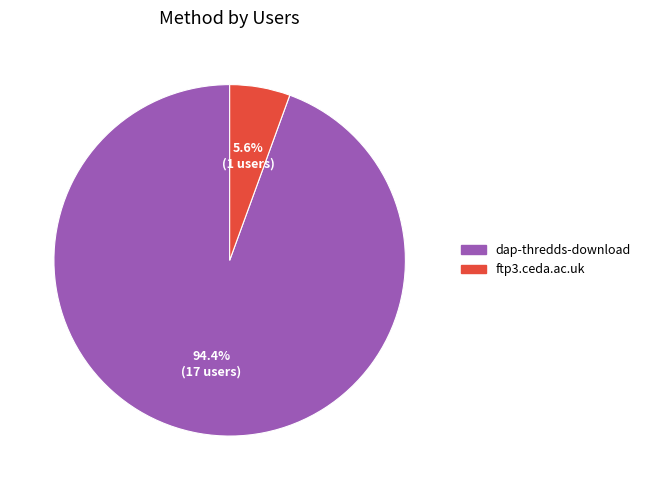

Rank the categories by value from highest to lowest.

dap-thredds-download, ftp3.ceda.ac.uk